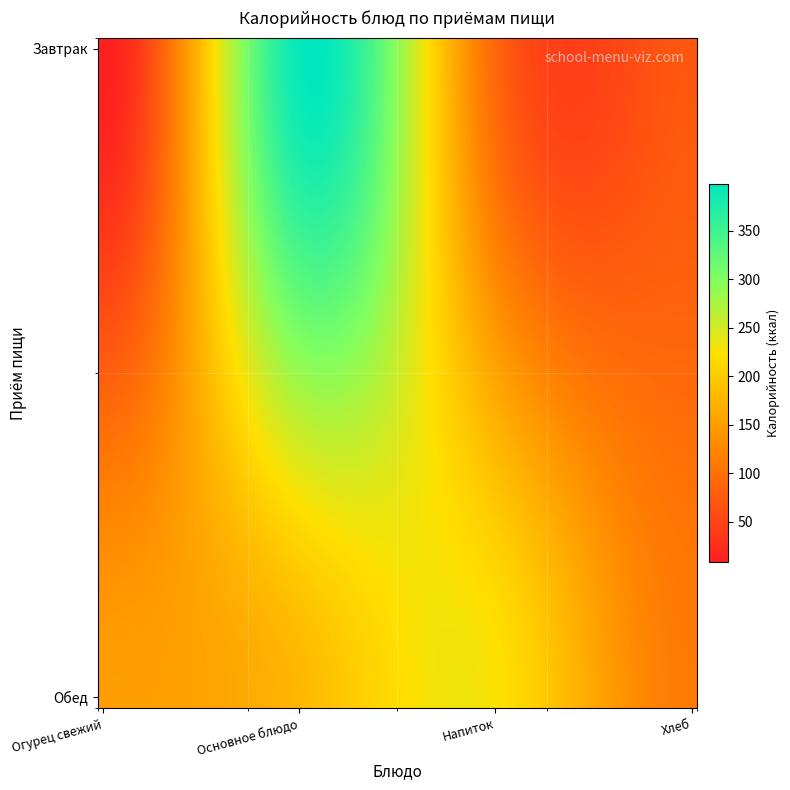

At how many categories does at least one series exceed 331?

1